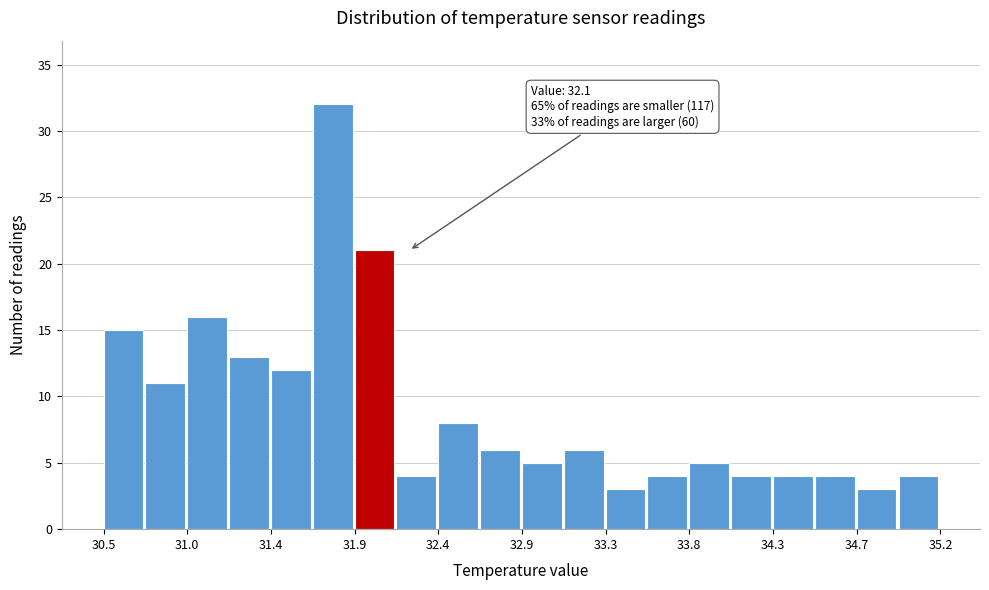

Which range on the x-axis has the tallest bar?

31.675 to 31.910